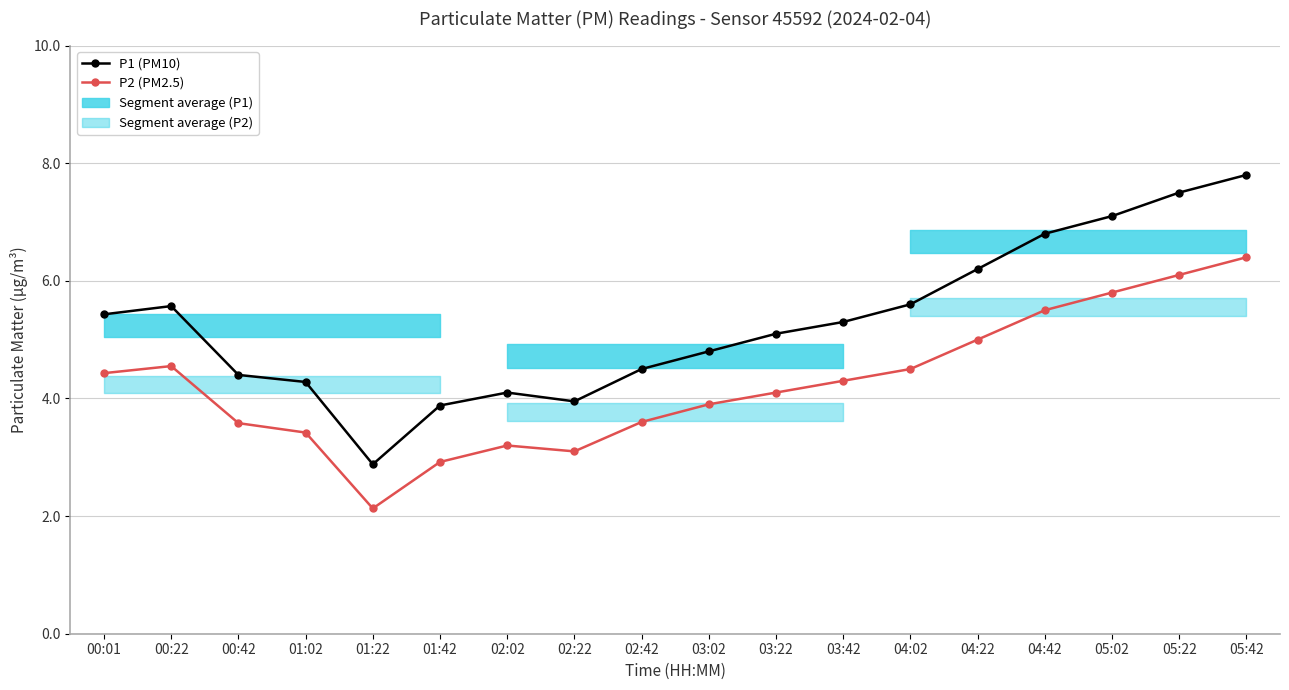

At how many categories does at least one series exceed 3?

17